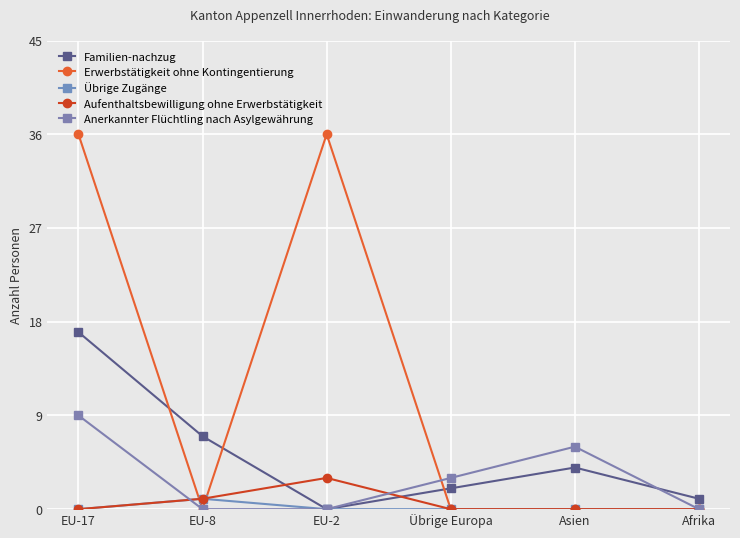

At which category is the sum across all series the highest?

EU-17